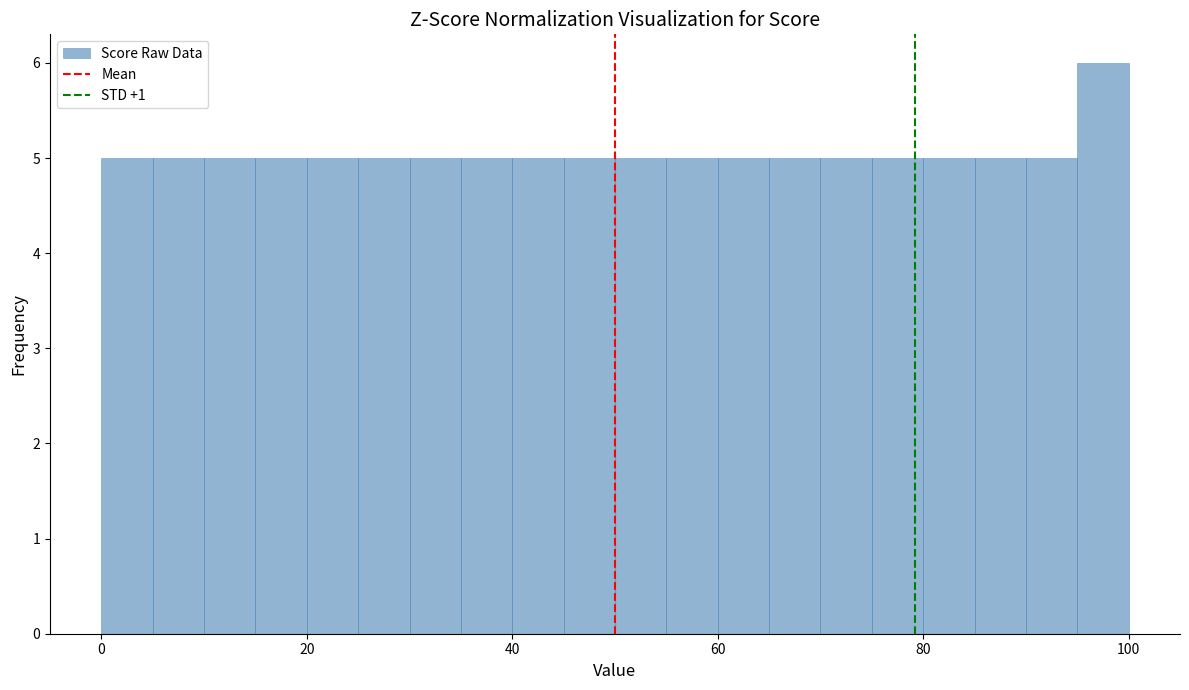

Around what value on the x-axis is the tallest bar? Give the approximate position of its centre, as read against the axis.

98